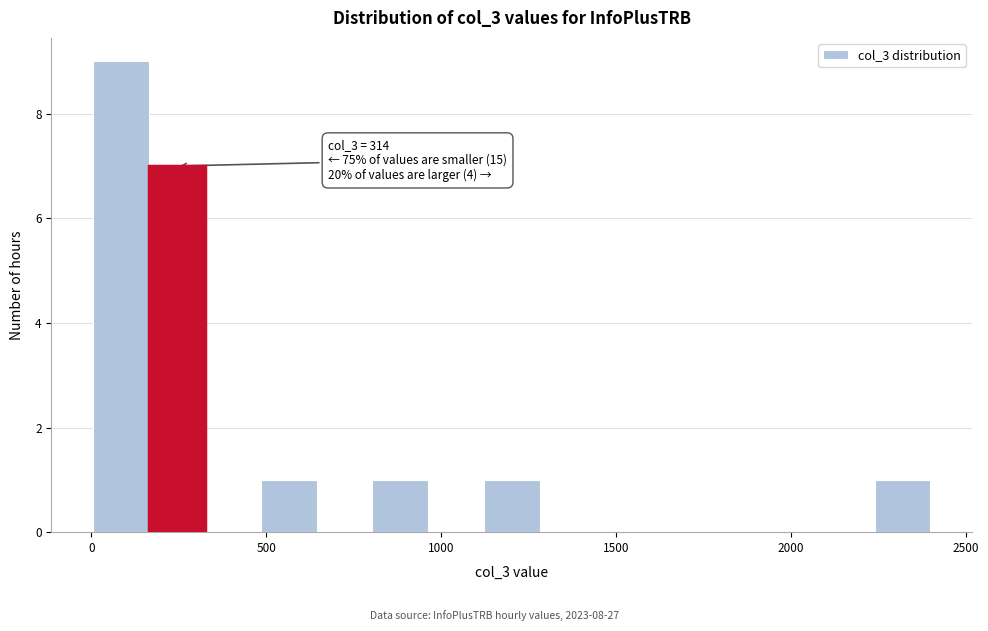

Around what value on the x-axis is the tallest bar? Give the approximate position of its centre, as read against the axis.

100